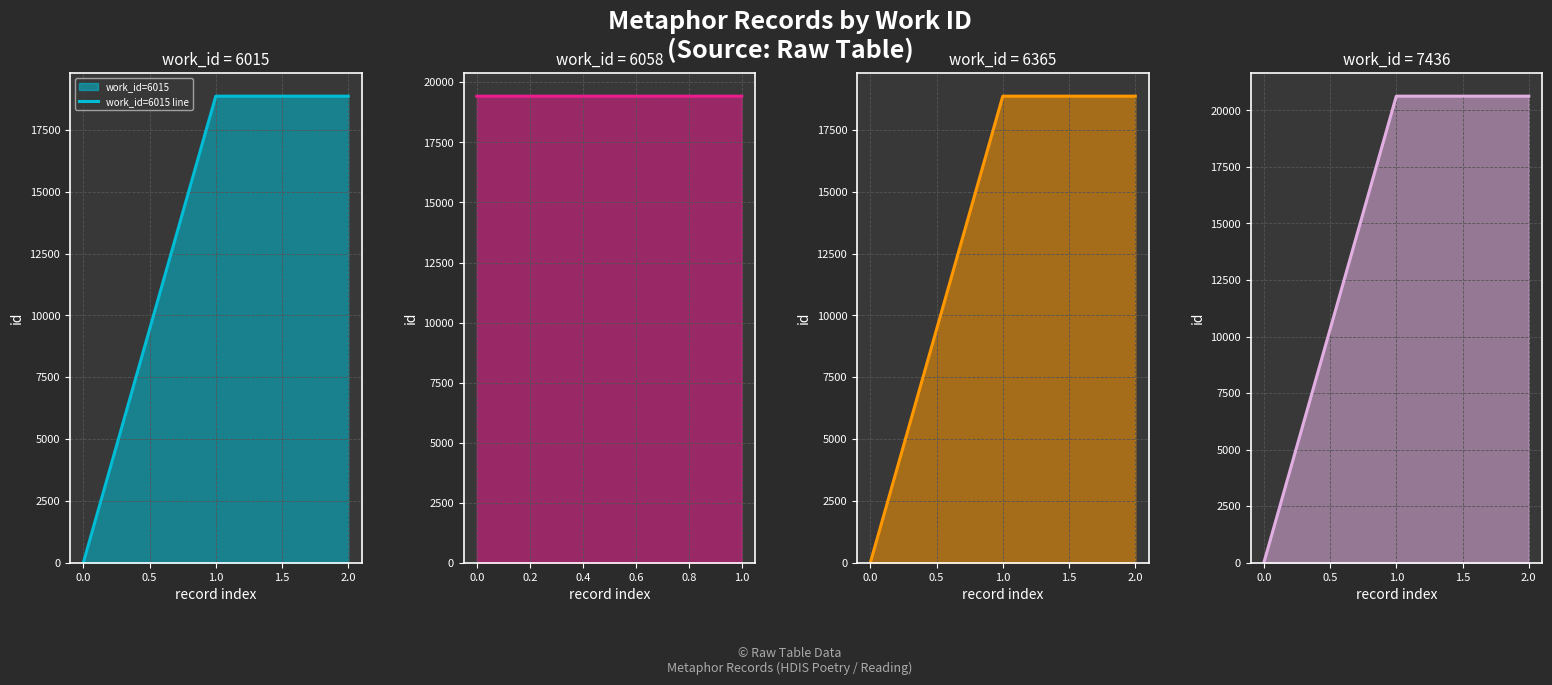

How many values in work_id=6015 line are above zero?

2